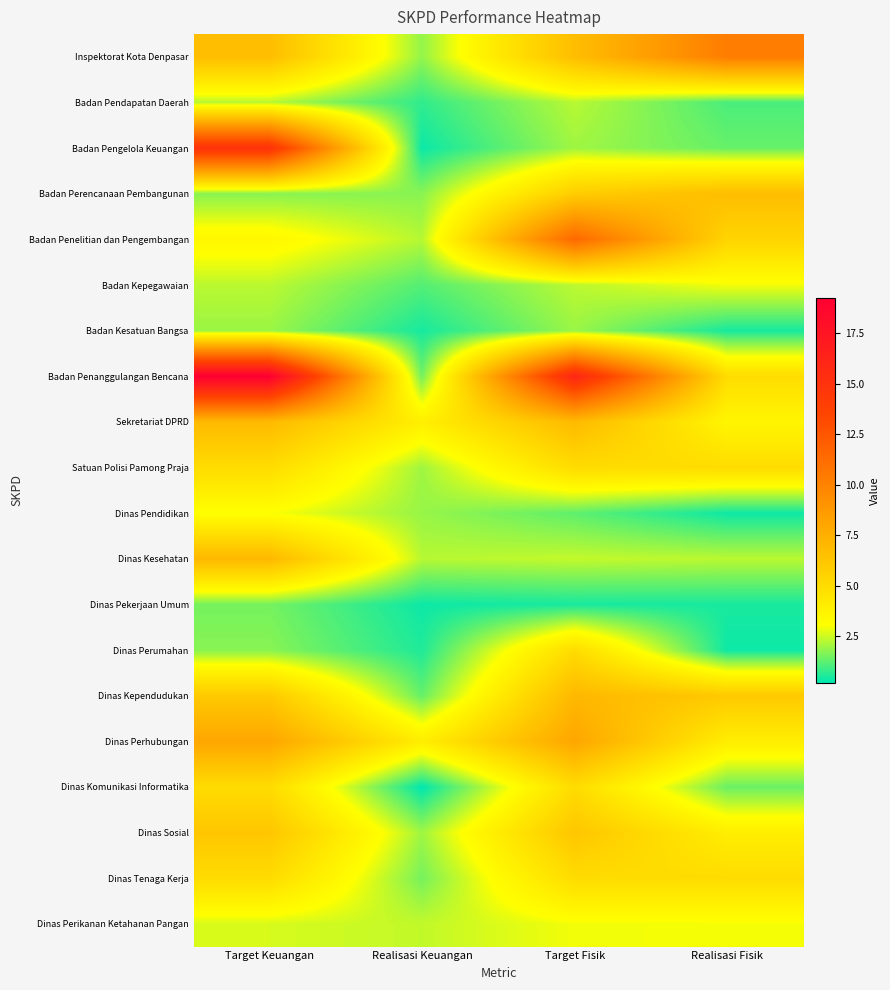

At how many categories does at least one series exceed 7?

3